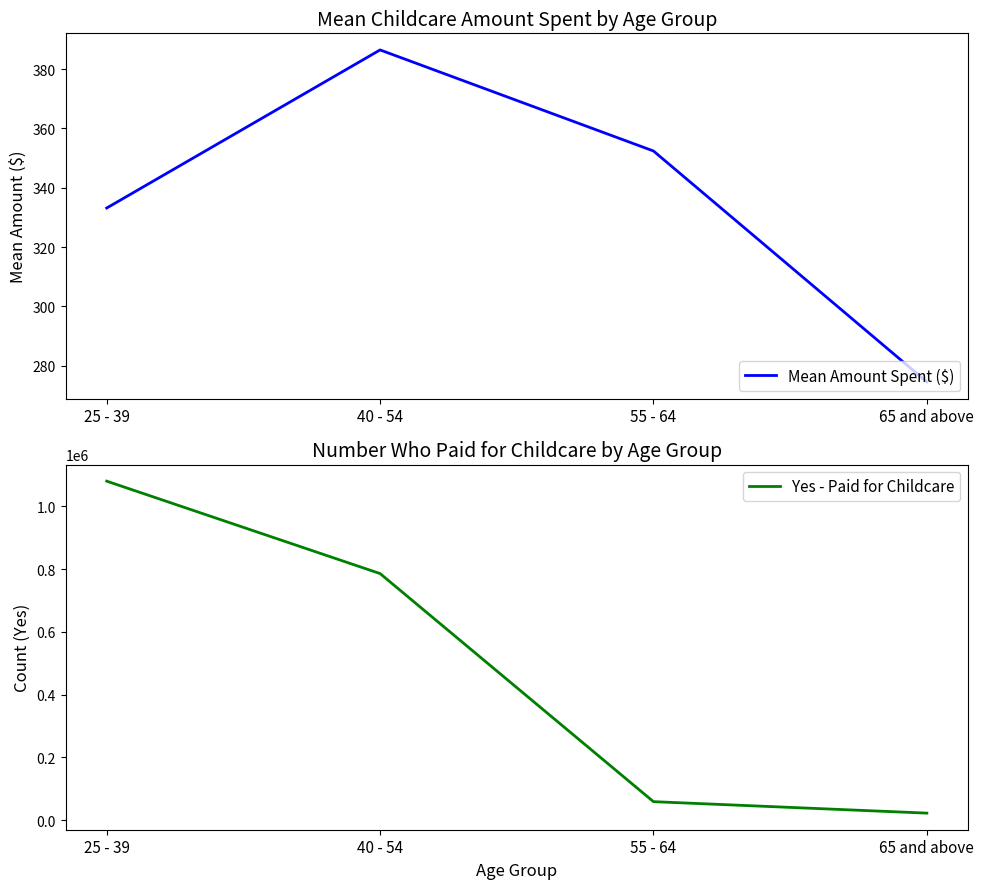

The Yes - Paid for Childcare series shows 785955.0 at 40 - 54. True or false?

True